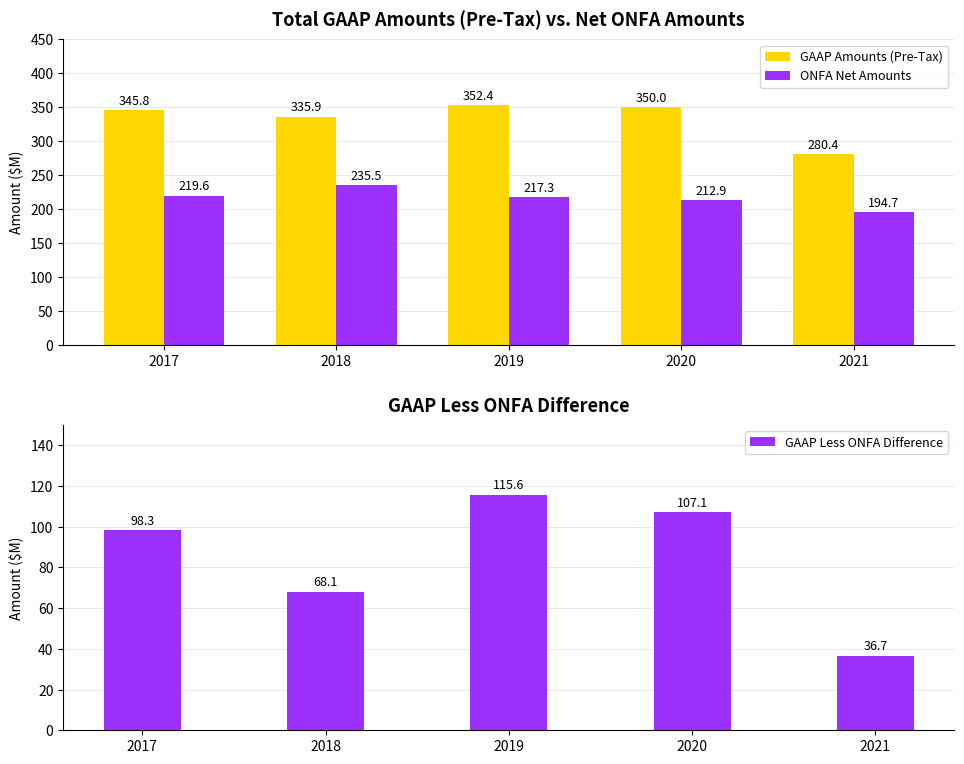

List the labels in order of ONFA Net Amounts value, smallest first.

2021, 2020, 2019, 2017, 2018